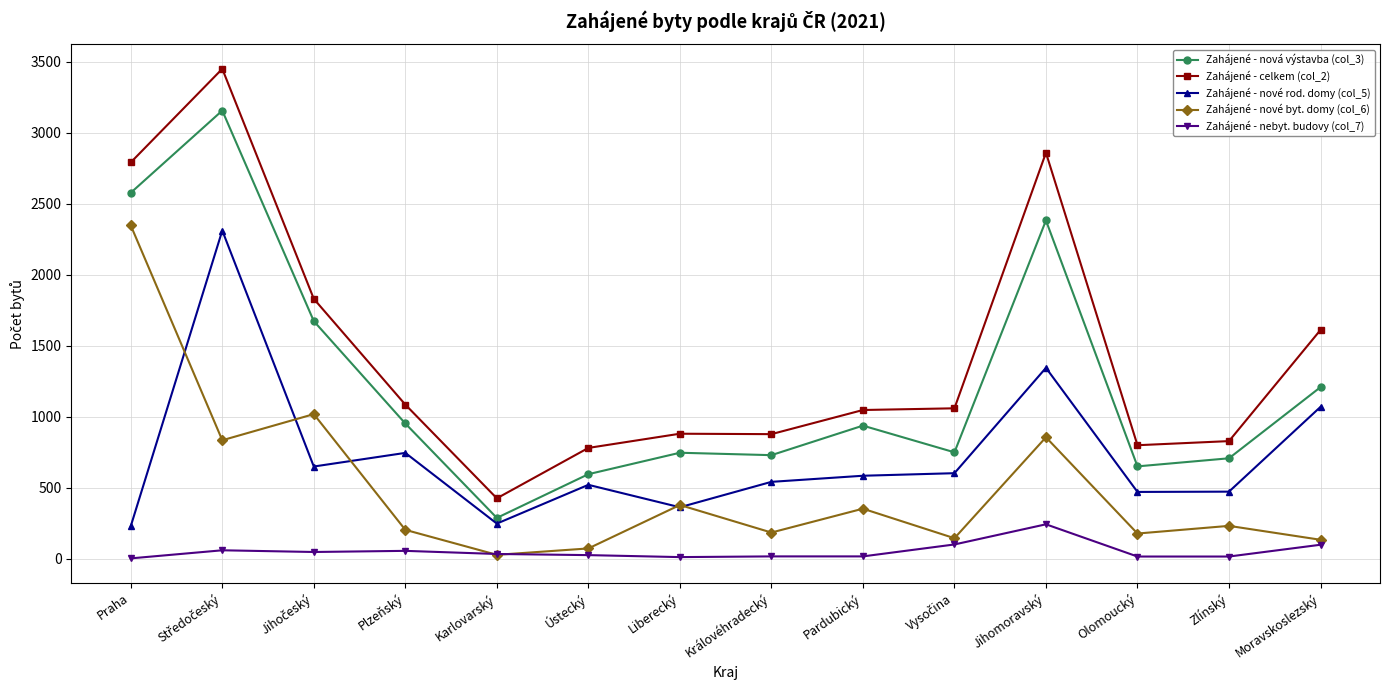

What is the maximum value for Zahájené - nové rod. domy (col_5)?

2312